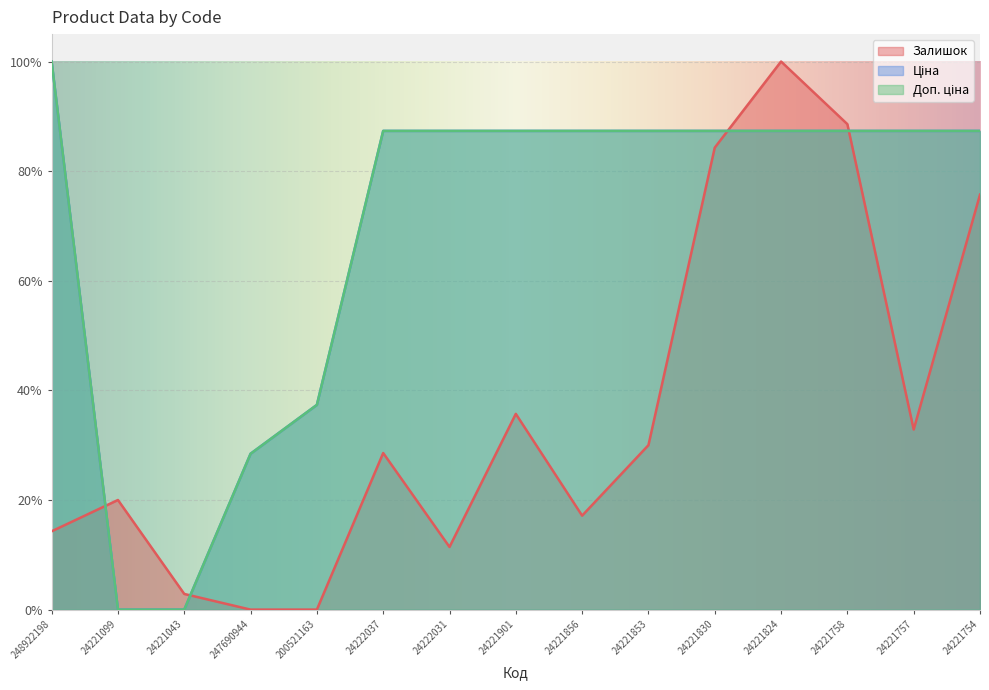

Count the number of data series in this chart.

3